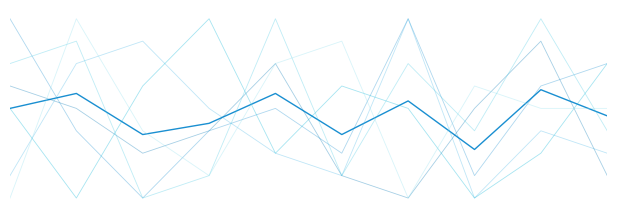

What is the maximum value for col_9?

8